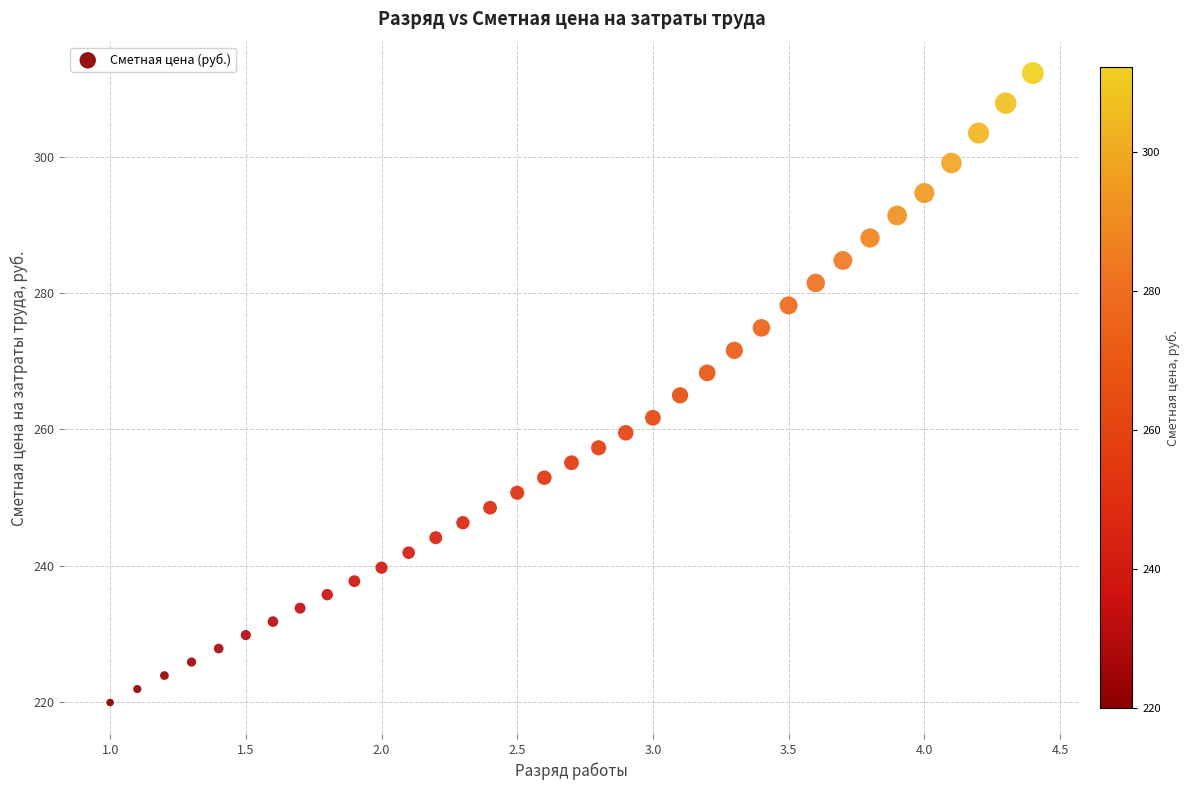

What is the range of X values (max minus min)?

3.4